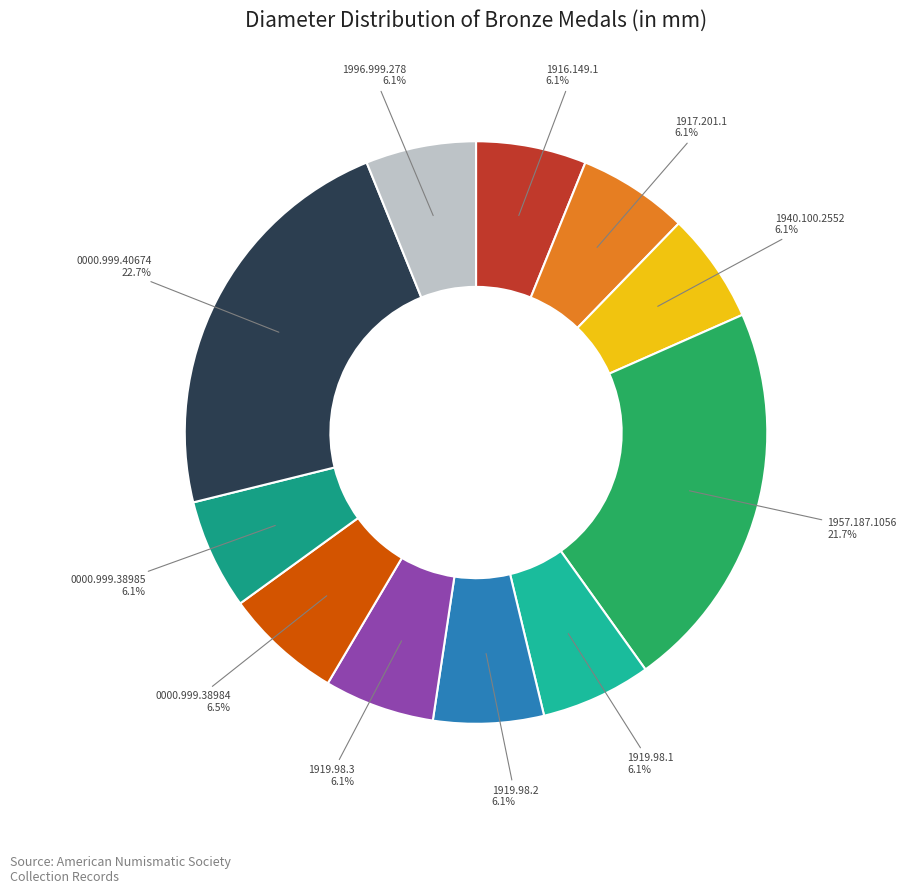

Count the number of slices in the pie.

11